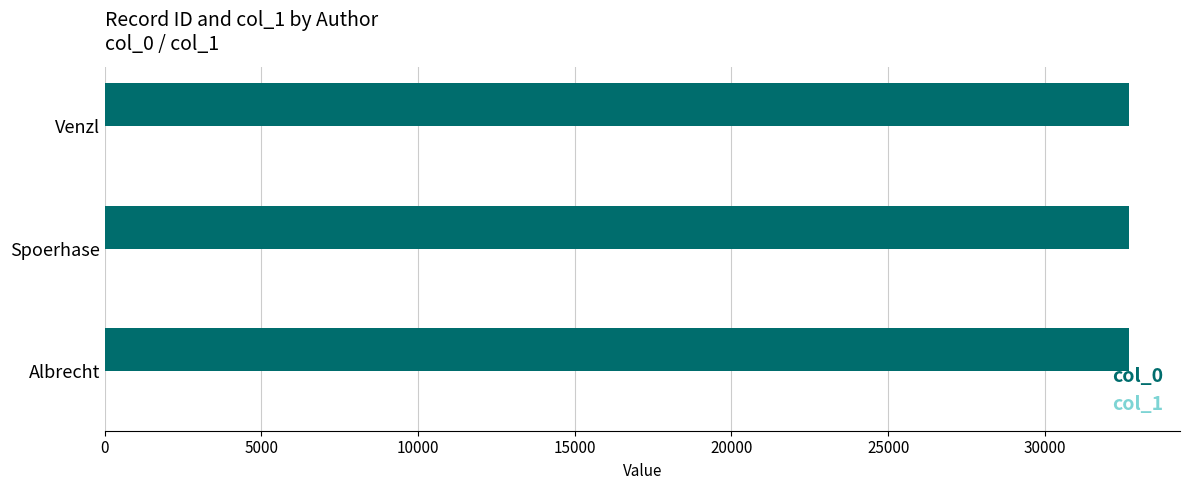

What is the total value across all series at Spoerhase?

32678